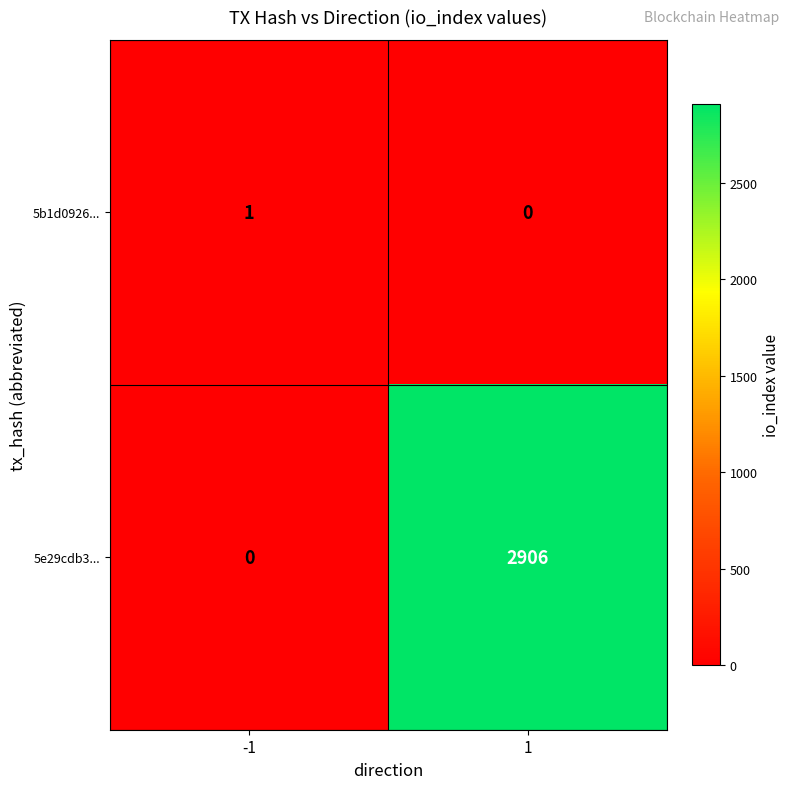

What is the sum of the 5e29cdb3... values at 1 and -1?

2906